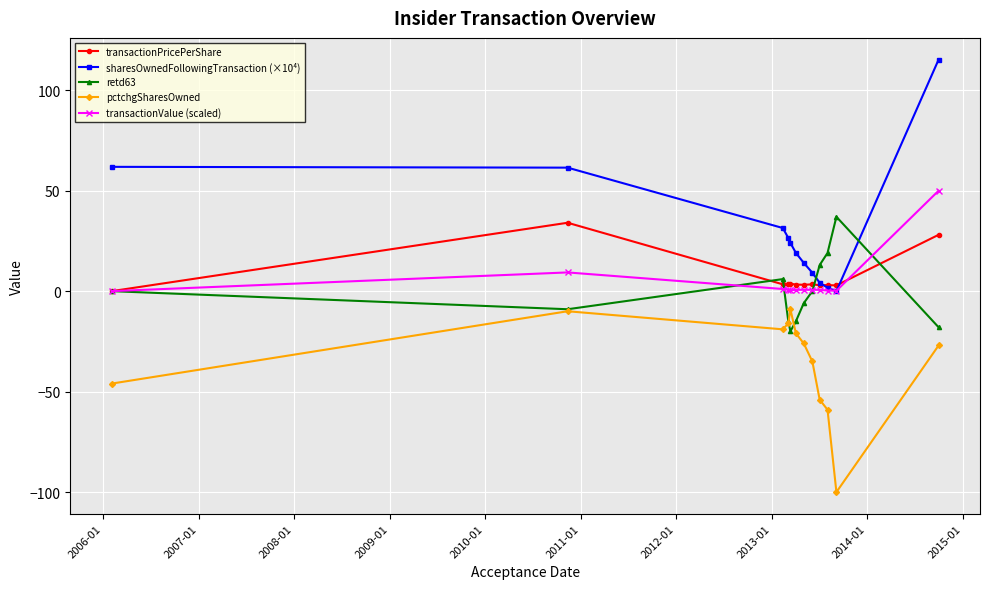

What is the maximum value for pctchgSharesOwned?

-9.0